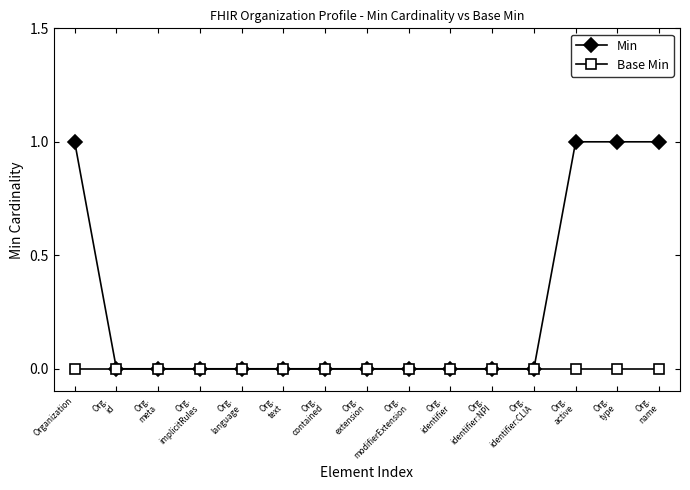

List the series in order of their peak value, lowest first.

Base Min, Min